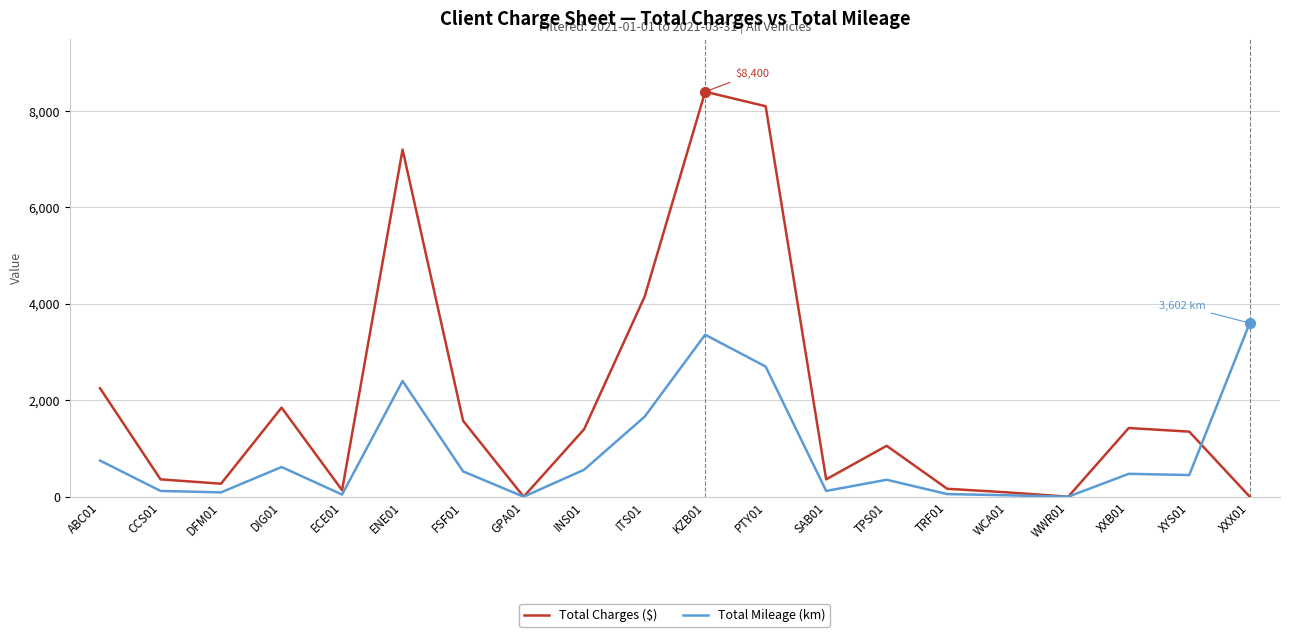

True or false: Total Mileage (km) has a value of 3602 at XXX01.

True